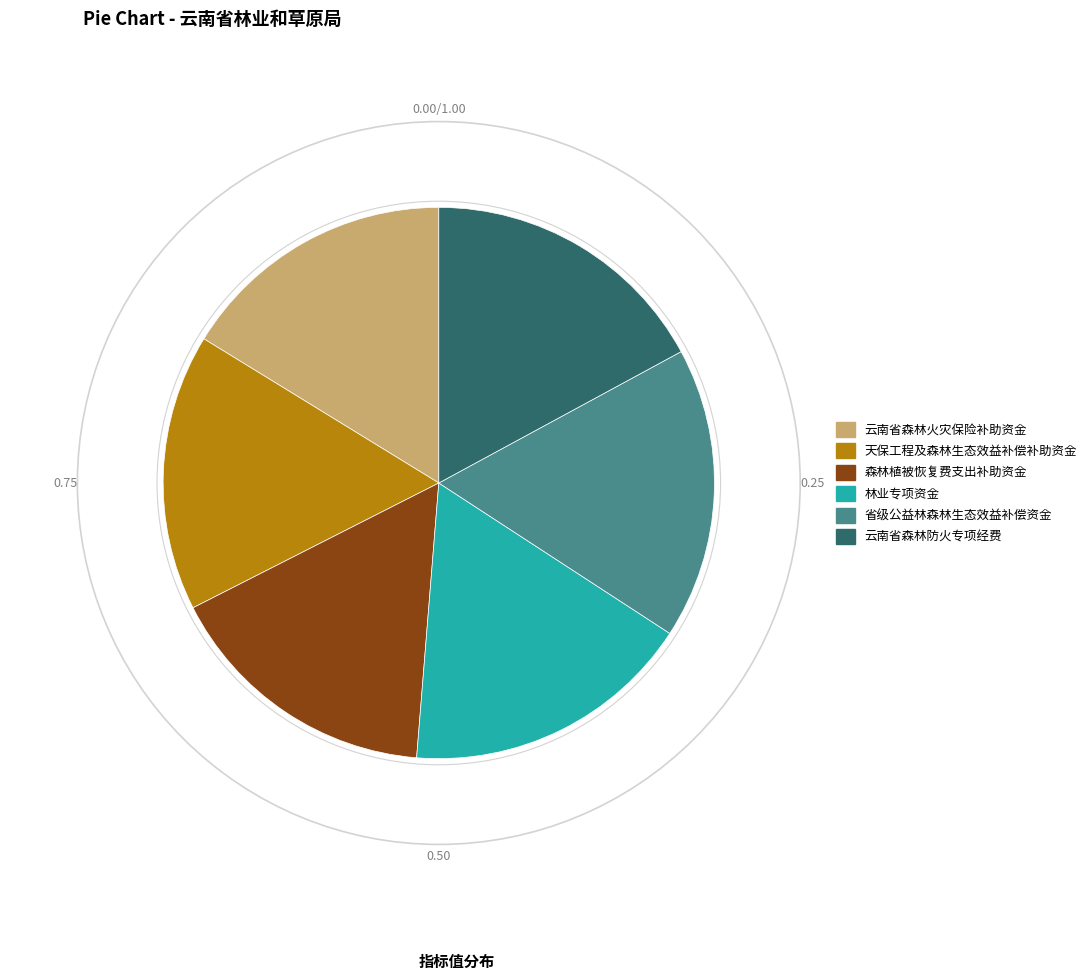

Is the sum of 云南省森林火灾保险补助资金 and 天保工程及森林生态效益补偿补助资金 greater than half?

No